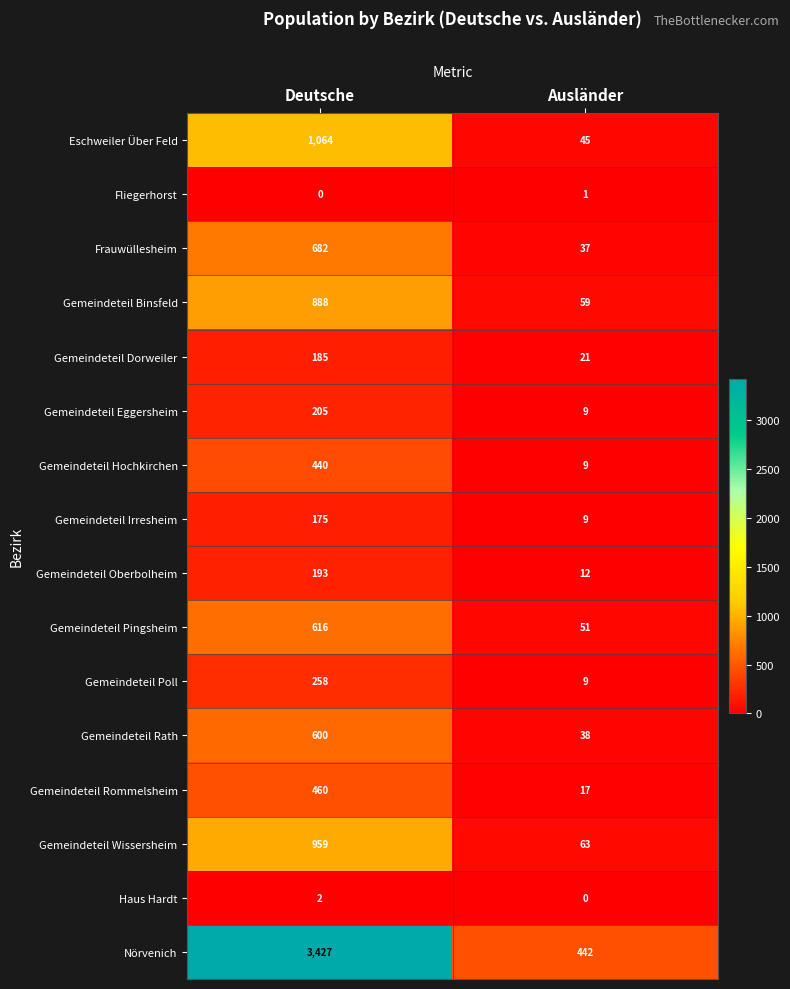

Which label corresponds to the largest value in the chart?

Deutsche